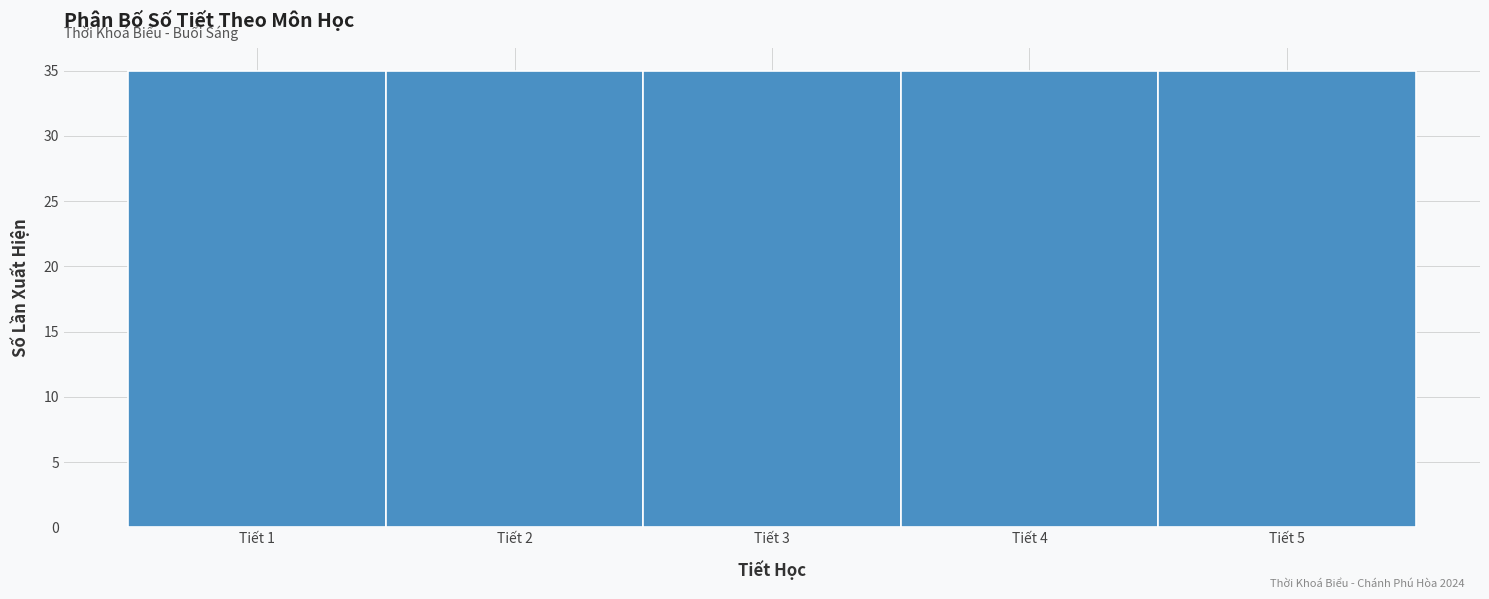

Reading left to right, transcribe this chart: for each bar, give the range it covers on the x-axis and its height. The values are not printed on the chart, so give them approximately, as read against the axis.

0.5 to 1.5: 35
1.5 to 2.5: 35
2.5 to 3.5: 35
3.5 to 4.5: 35
4.5 to 5.5: 35